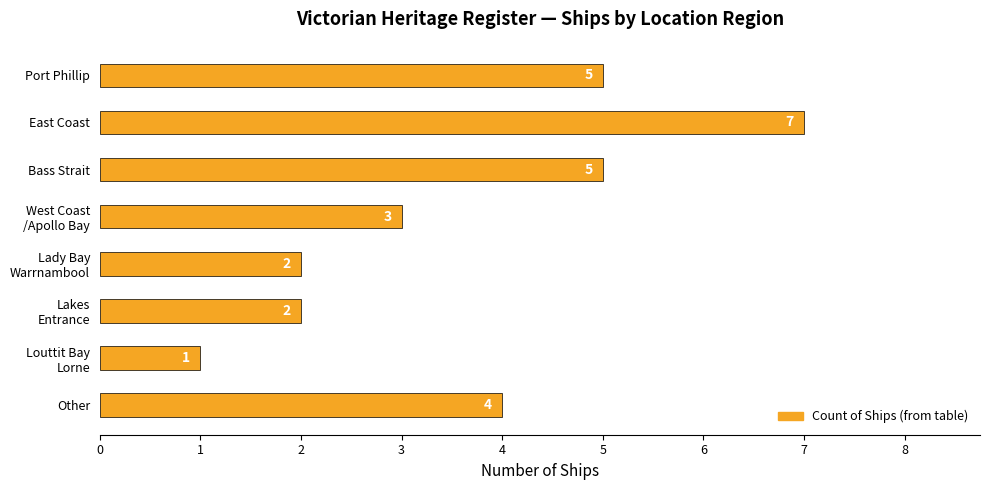

The chart shows a value of 7 at East Coast. True or false?

True